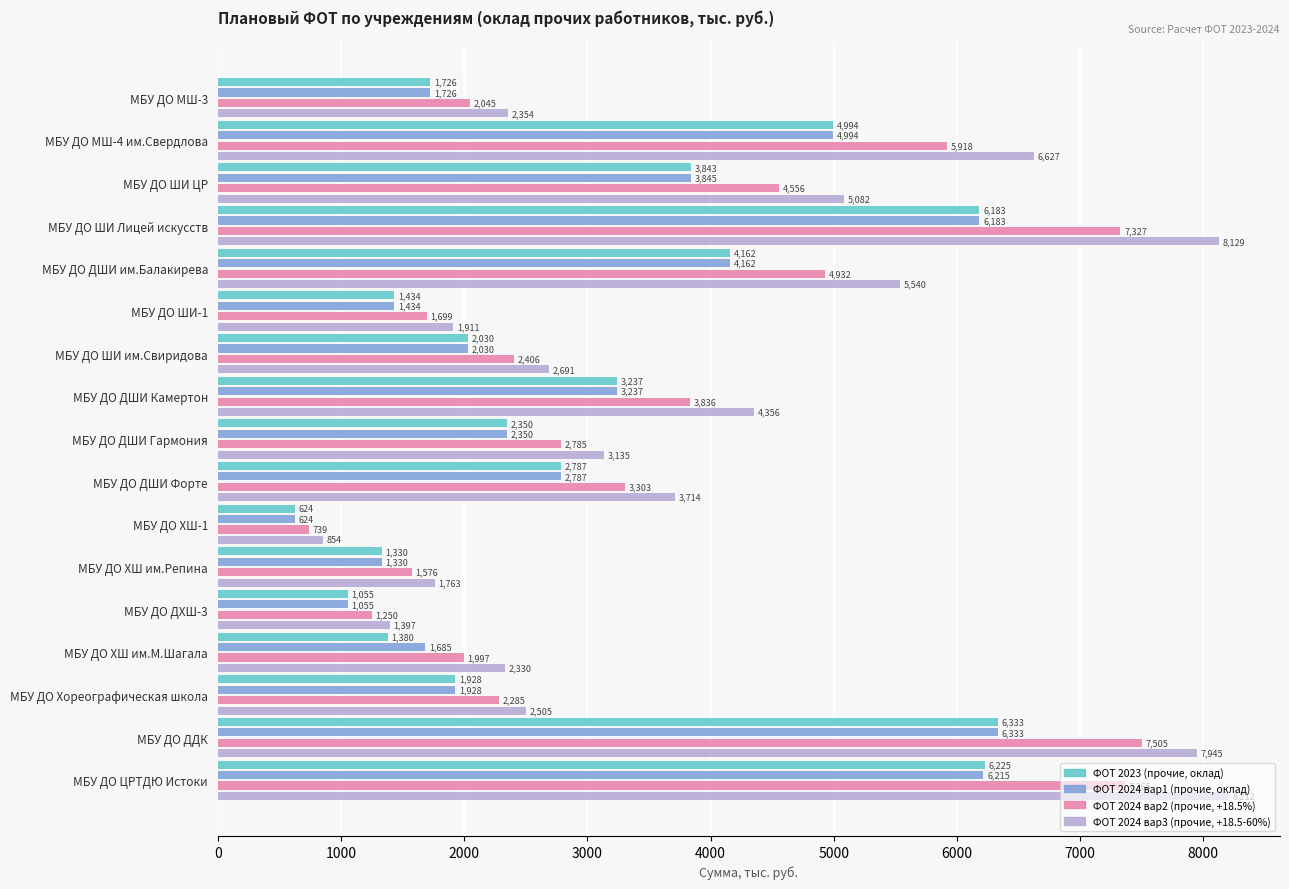

How many categories are shown in the chart?

17